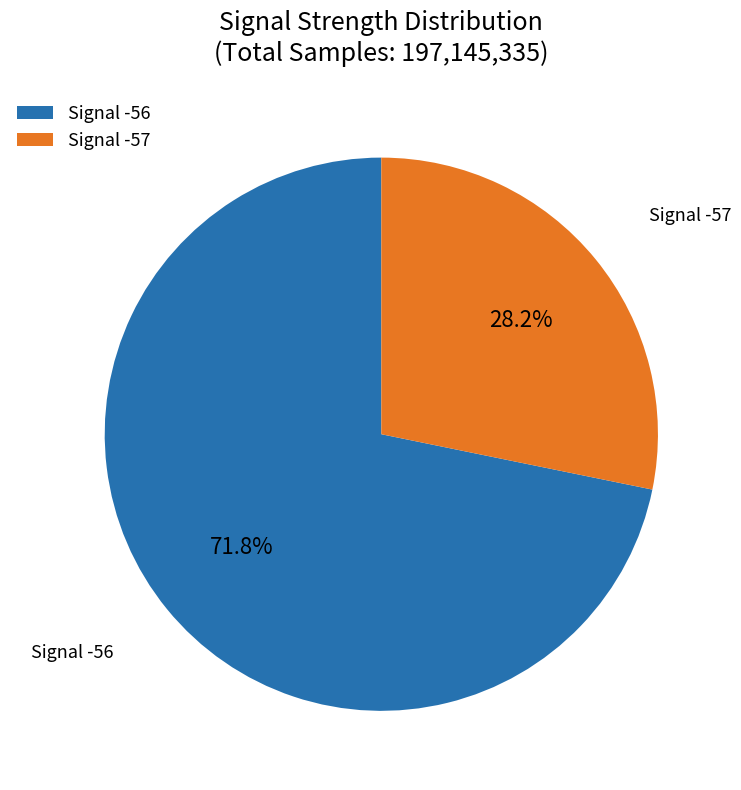

Does any single category account for the majority?

Yes